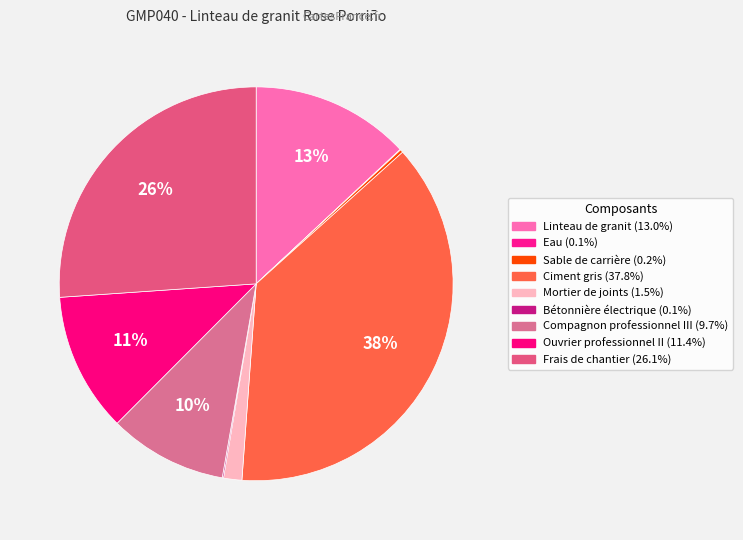

To the nearest percent, what is the average slice percentage?

11%